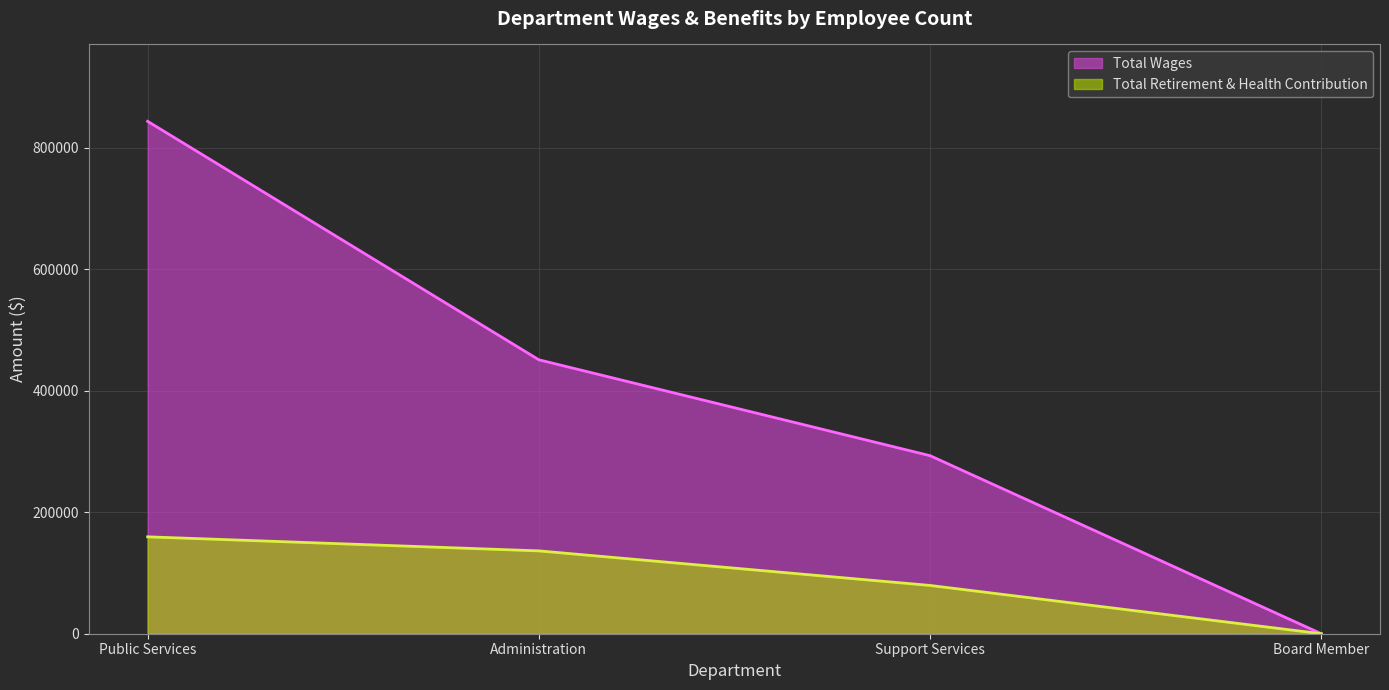

True or false: Total Retirement & Health Contribution has more than 2 interior local peaks.

False